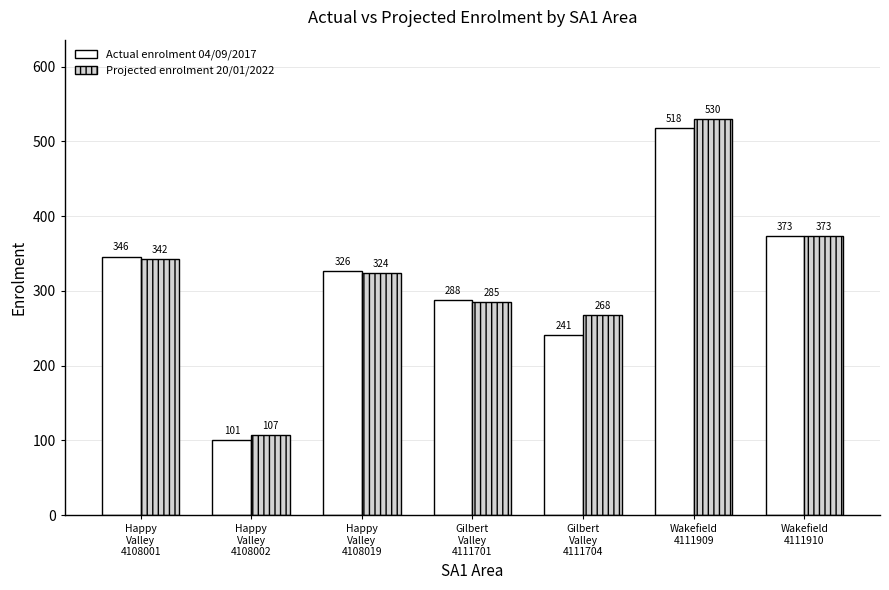

What is the difference between the highest and lowest values at Happy
Valley
4108001?

4